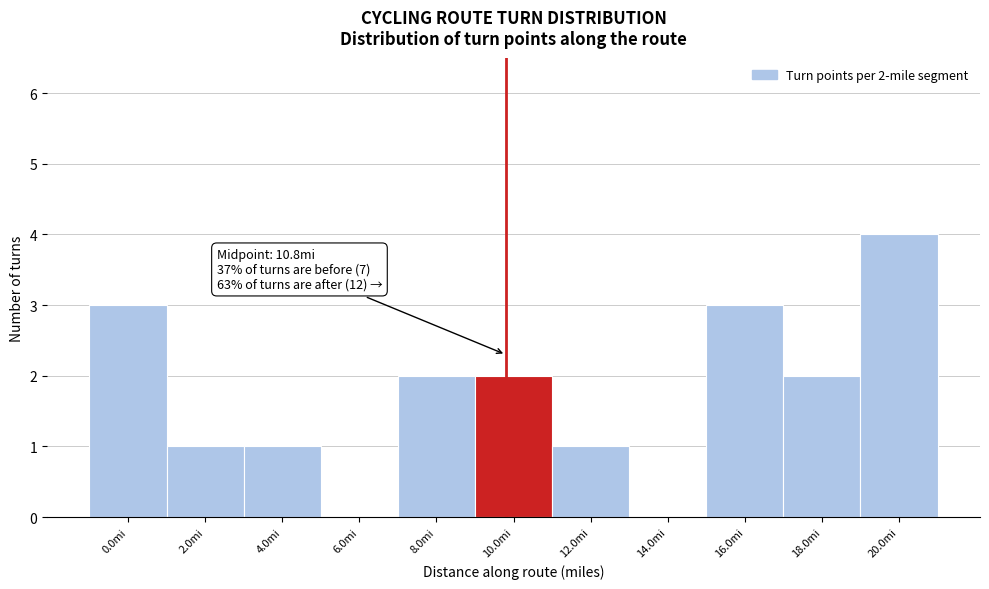

Reading right to left, transcribe all the data shown in this chart.

20.0mi=4	18.0mi=2	16.0mi=3	14.0mi=0	12.0mi=1	10.0mi=2	8.0mi=2	6.0mi=0	4.0mi=1	2.0mi=1	0.0mi=3